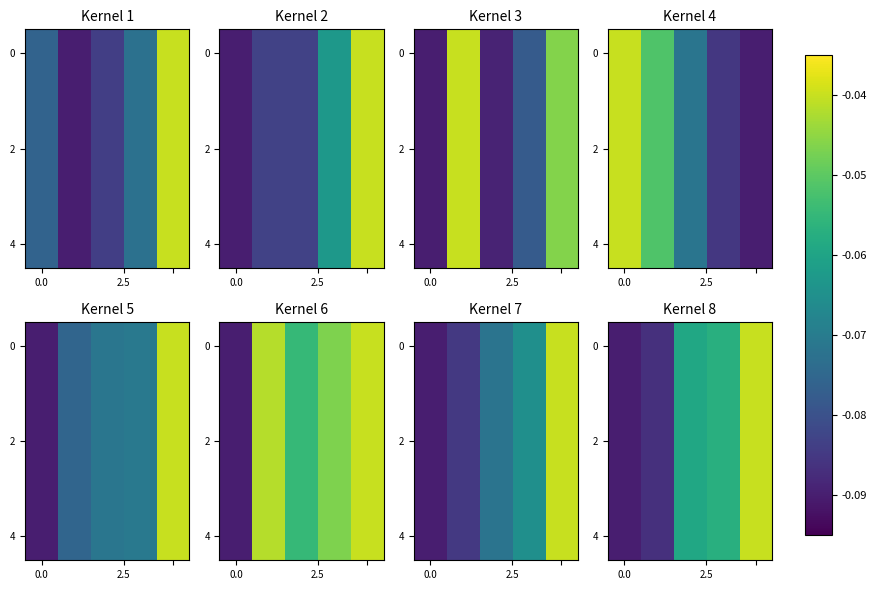

Between 2 and 0.0, which is larger?

2